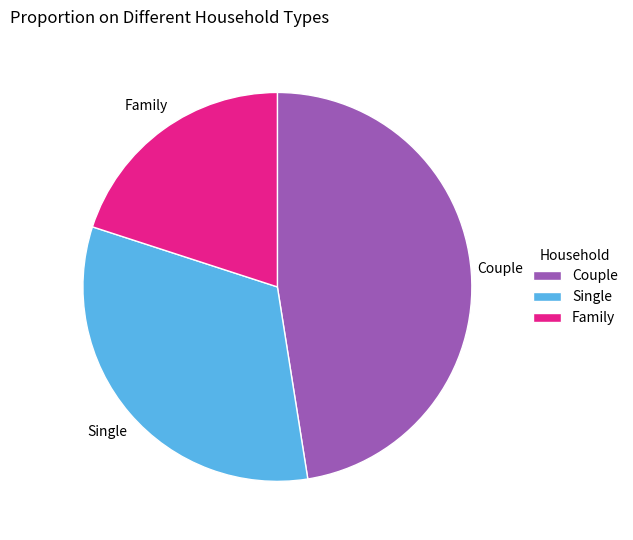

Which category has the biggest portion of the pie?

Couple